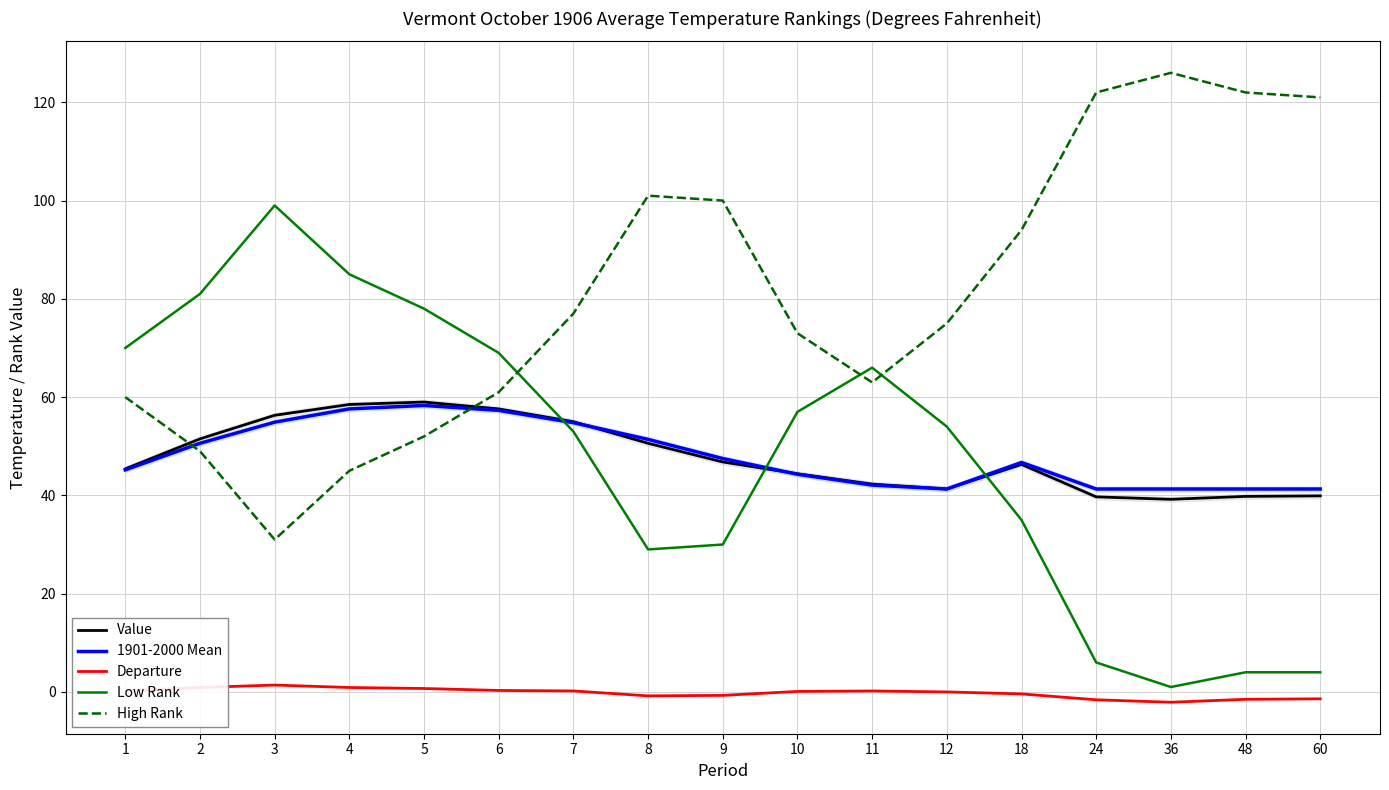

At how many categories does at least one series exceed 52?

17